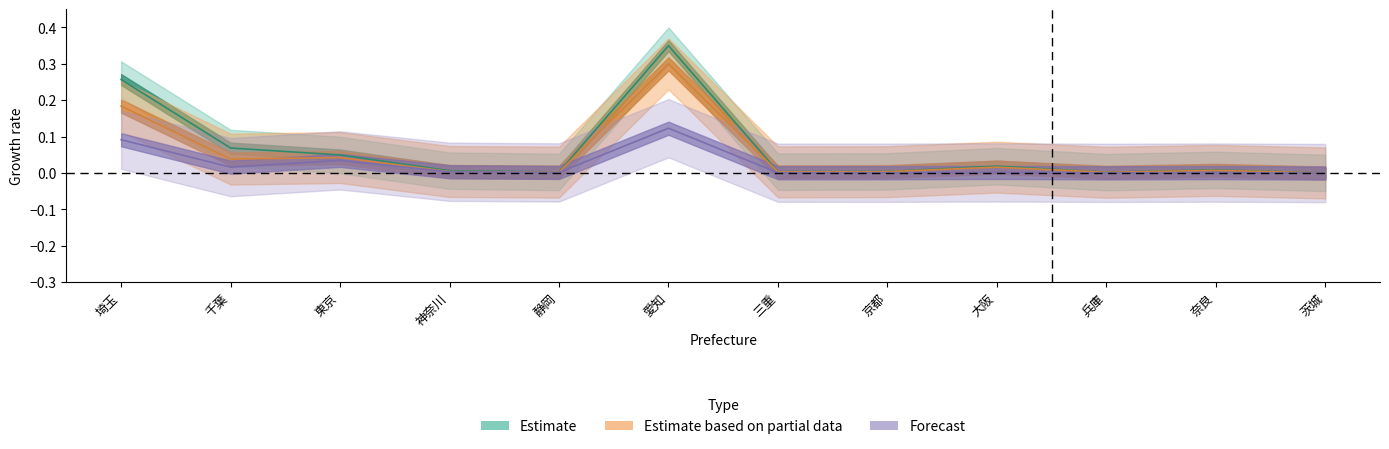

Where is Forecast nearest to the value 0?

茨城